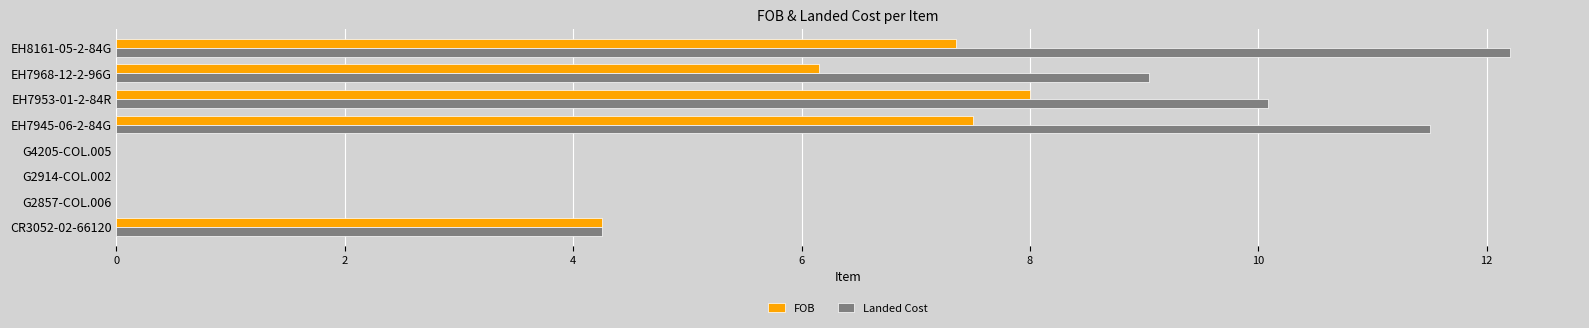

Which series changed the most between G2857-COL.006 and EH7968-12-2-96G?

Landed Cost